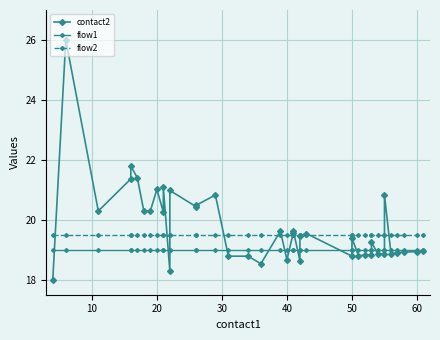

How many lines are shown in the chart?

3